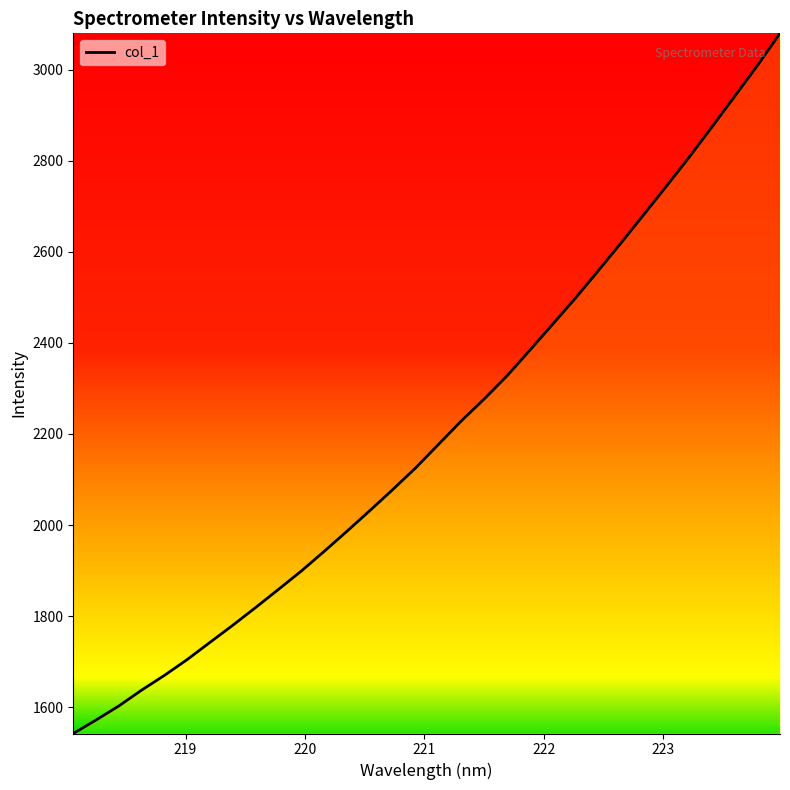

What is the maximum value shown in the chart?

3079.5